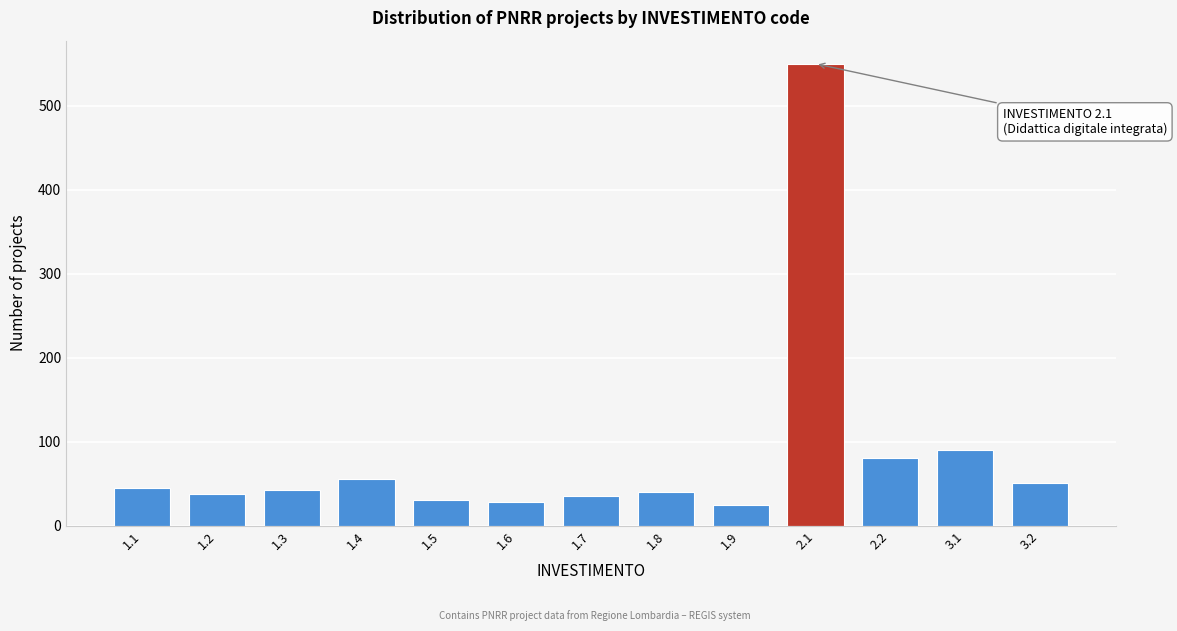

What is the value of the 9th bar from the left?

25